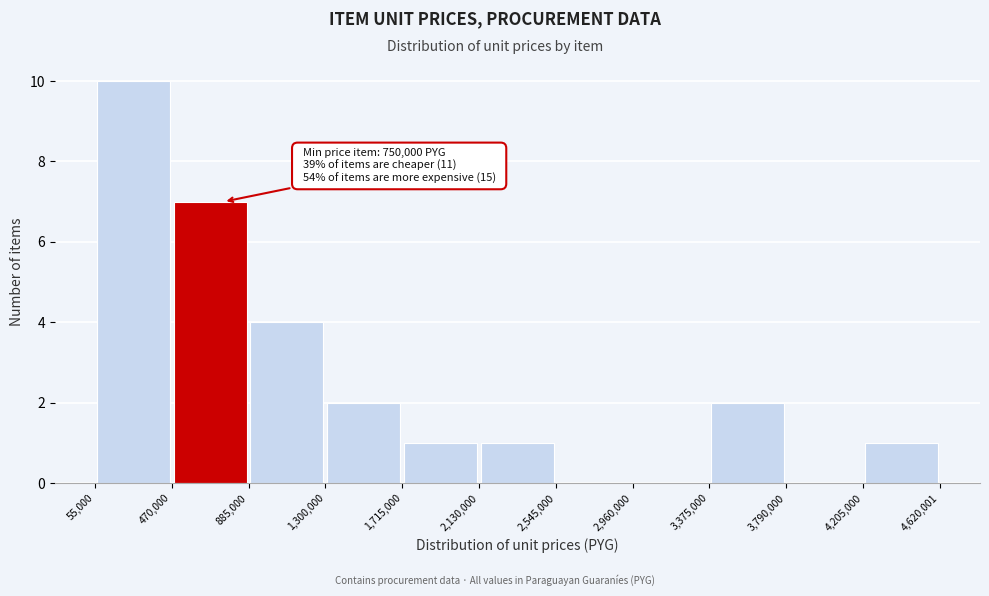

Over which range of the x-axis is the bar tallest?

55,000 to 470,000